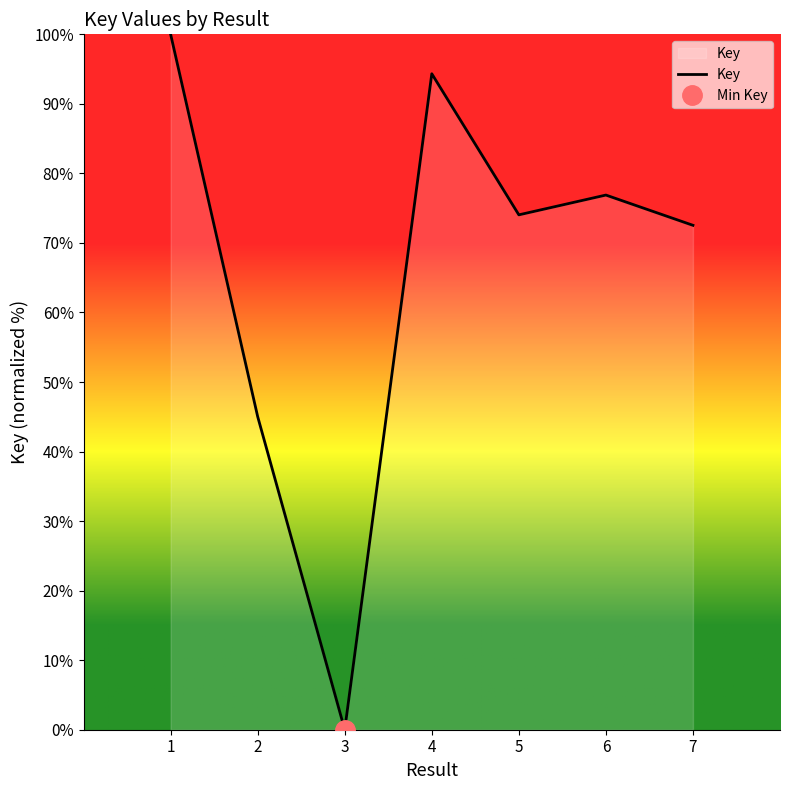

What is the change in value from 2 to 3?

-45.0